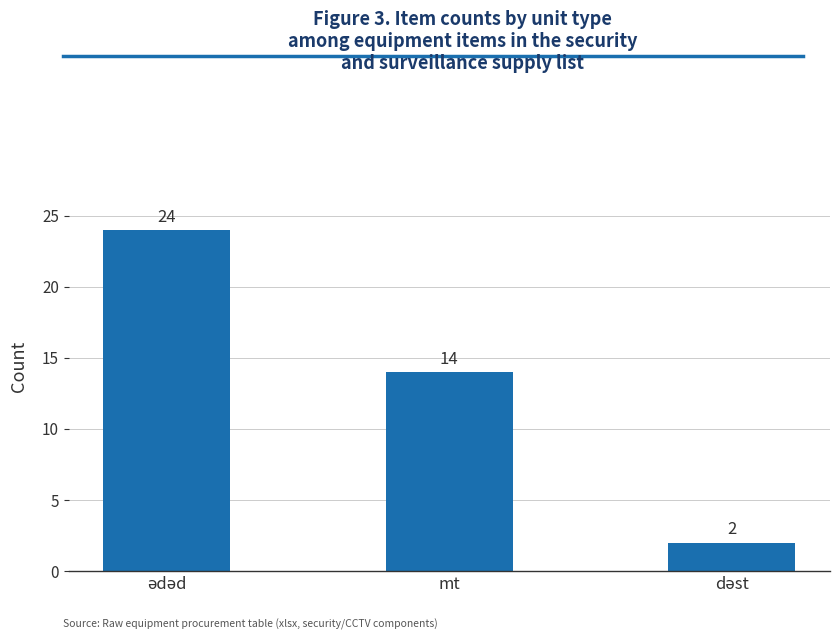

What is the sum of all values?

40